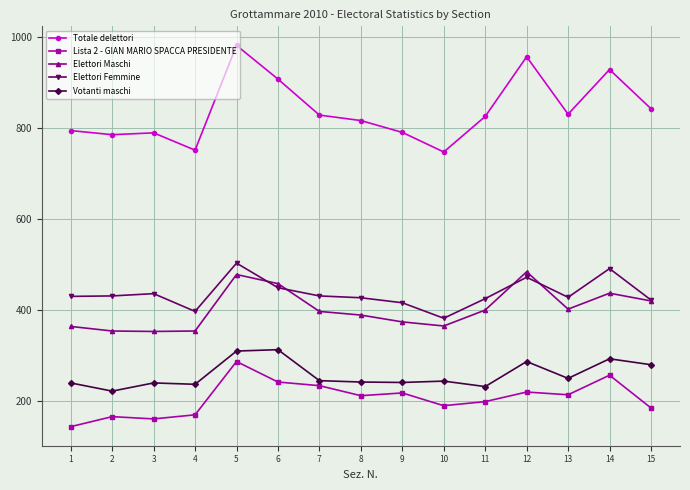

What is the difference between the maximum and minimum values in the Votanti maschi series?

91